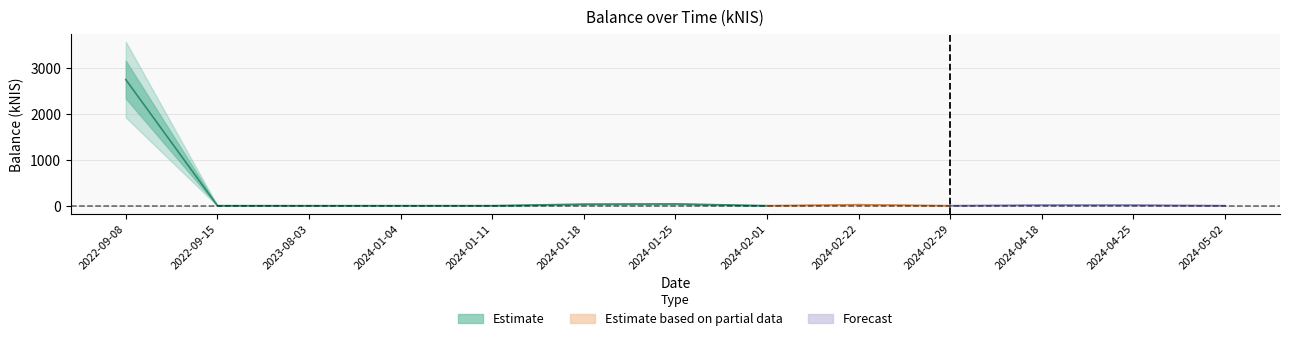

How many interior local valleys (lower than both neighbors) does the data have?

3